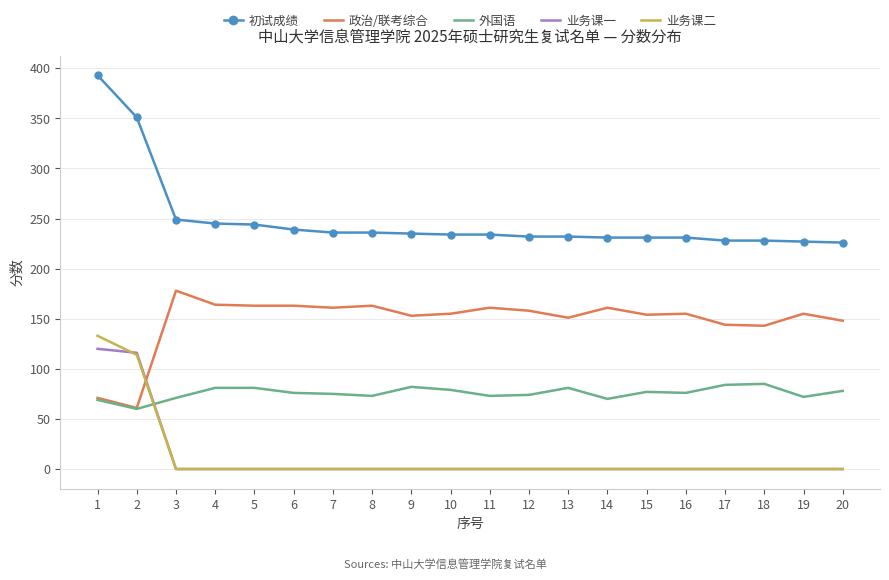

What is the highest value of the 政治/联考综合 series?

178